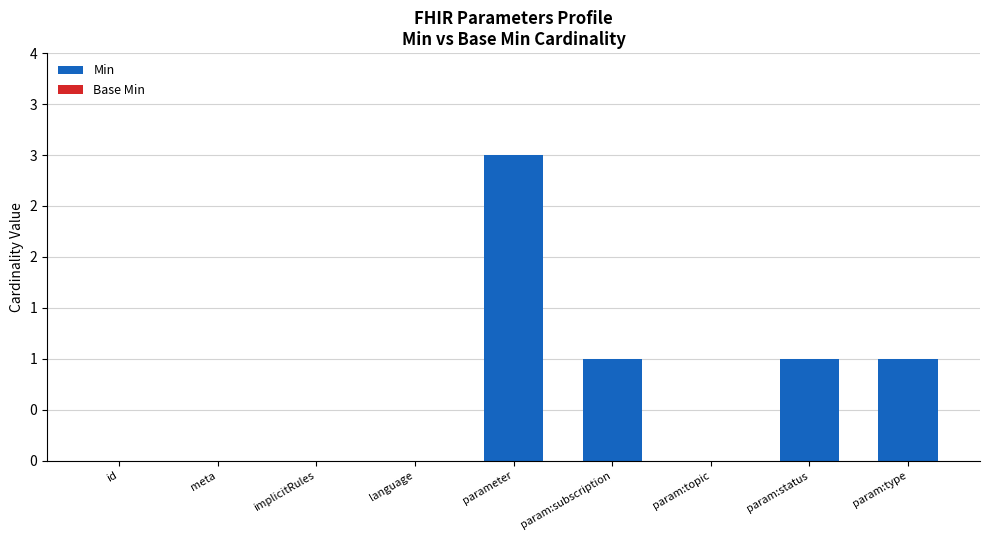

Reading left to right, list all the values displayed in this chart.

Min: 0	0	0	0	3	1	0	1	1
Base Min: 0	0	0	0	0	0	0	0	0